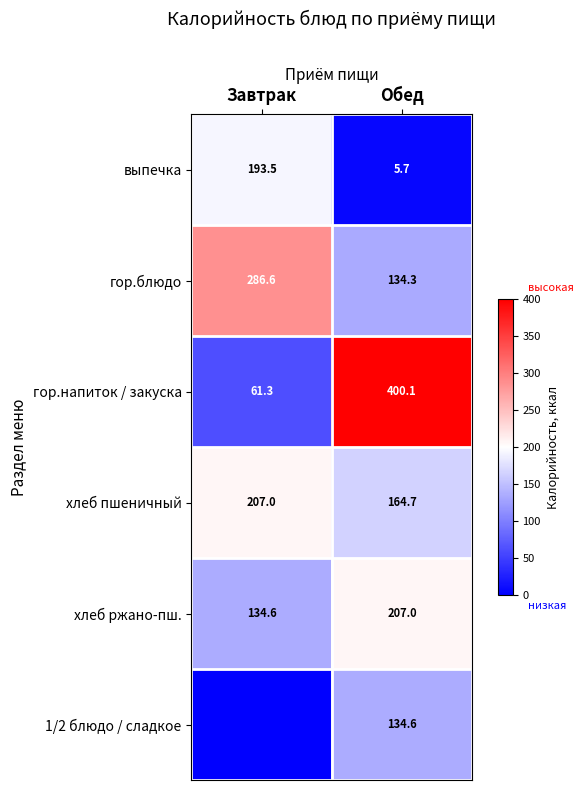

Is it true that гор.блюдо equals 134.3 at Обед?

True